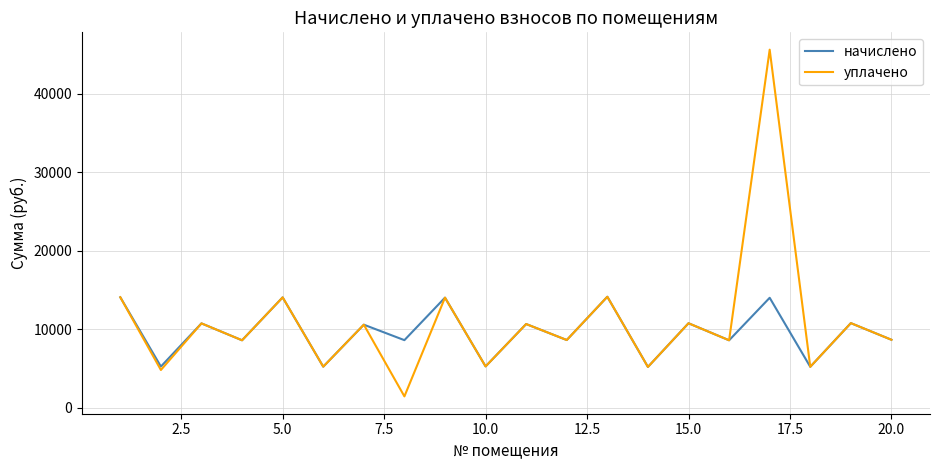

What is the minimum value for уплачено?

1463.9